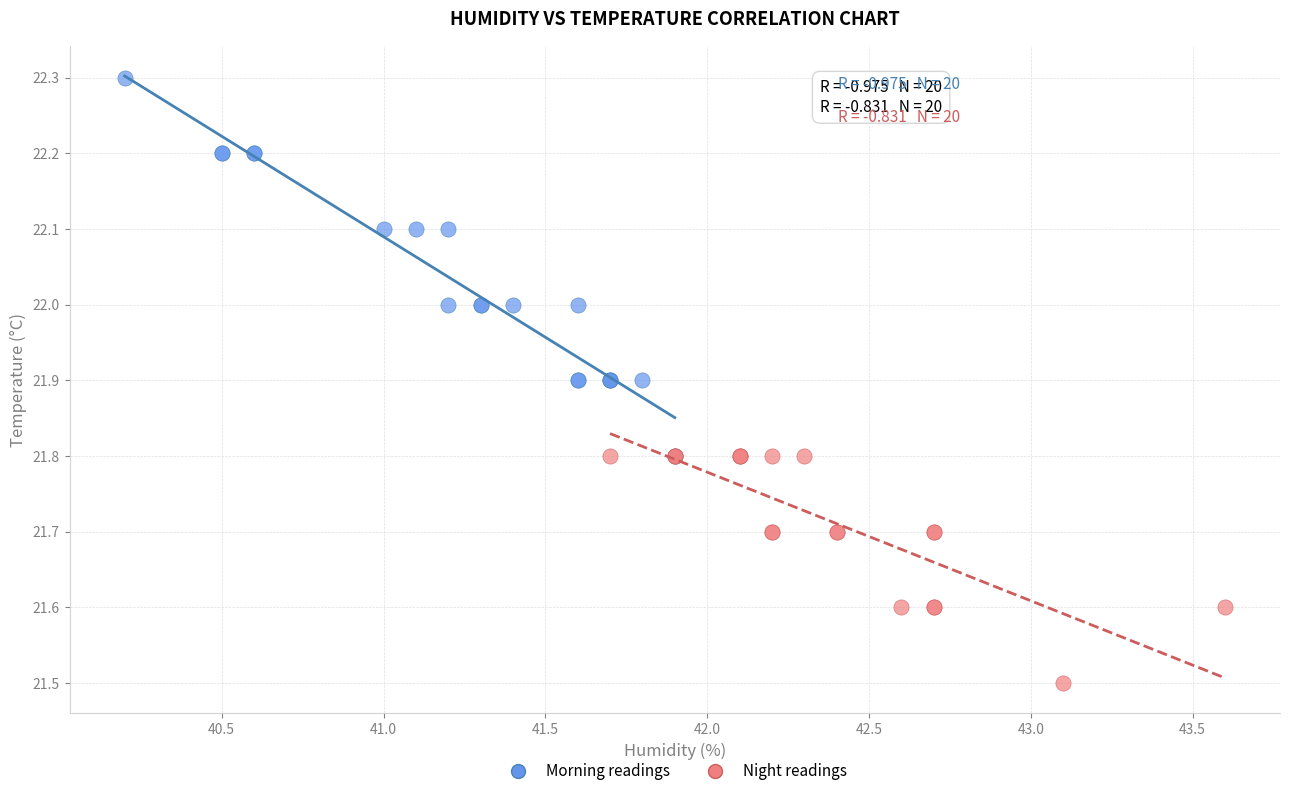

What are all the series names shown in the legend?

Morning readings, Night readings